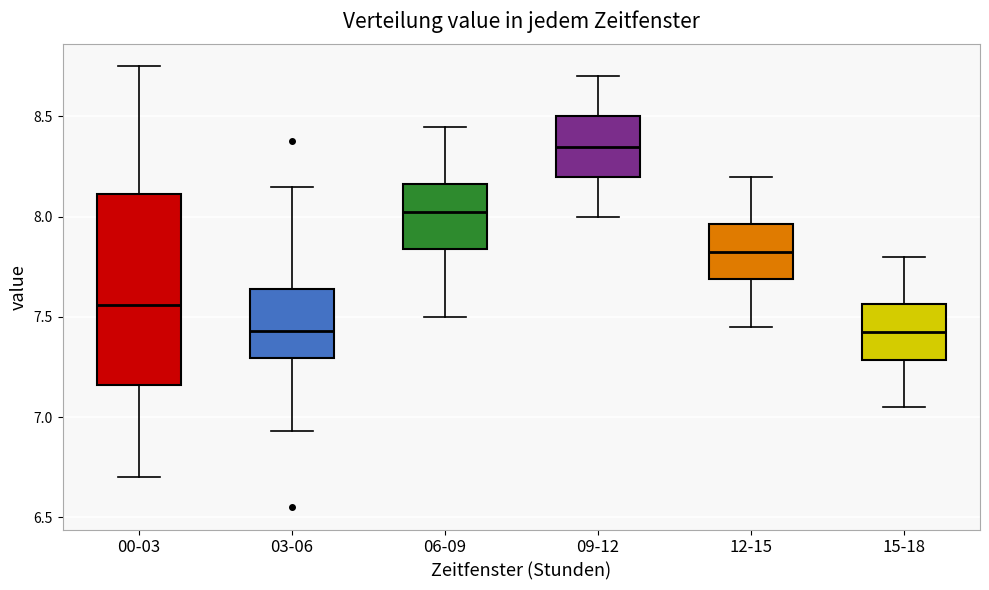

Which box has the highest median line?

09-12